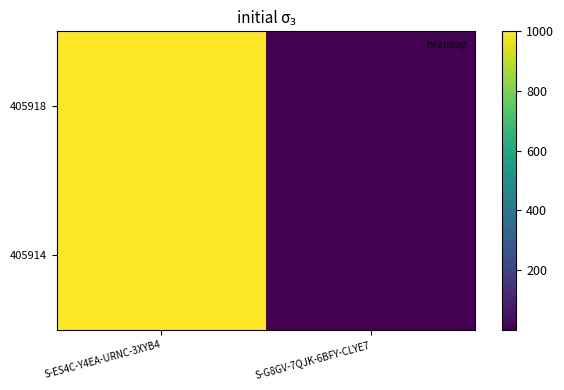

Which has a higher value, S-ES4C-Y4EA-URNC-3XYB4 or S-G8GV-7QJK-6BFY-CLYE7?

S-ES4C-Y4EA-URNC-3XYB4